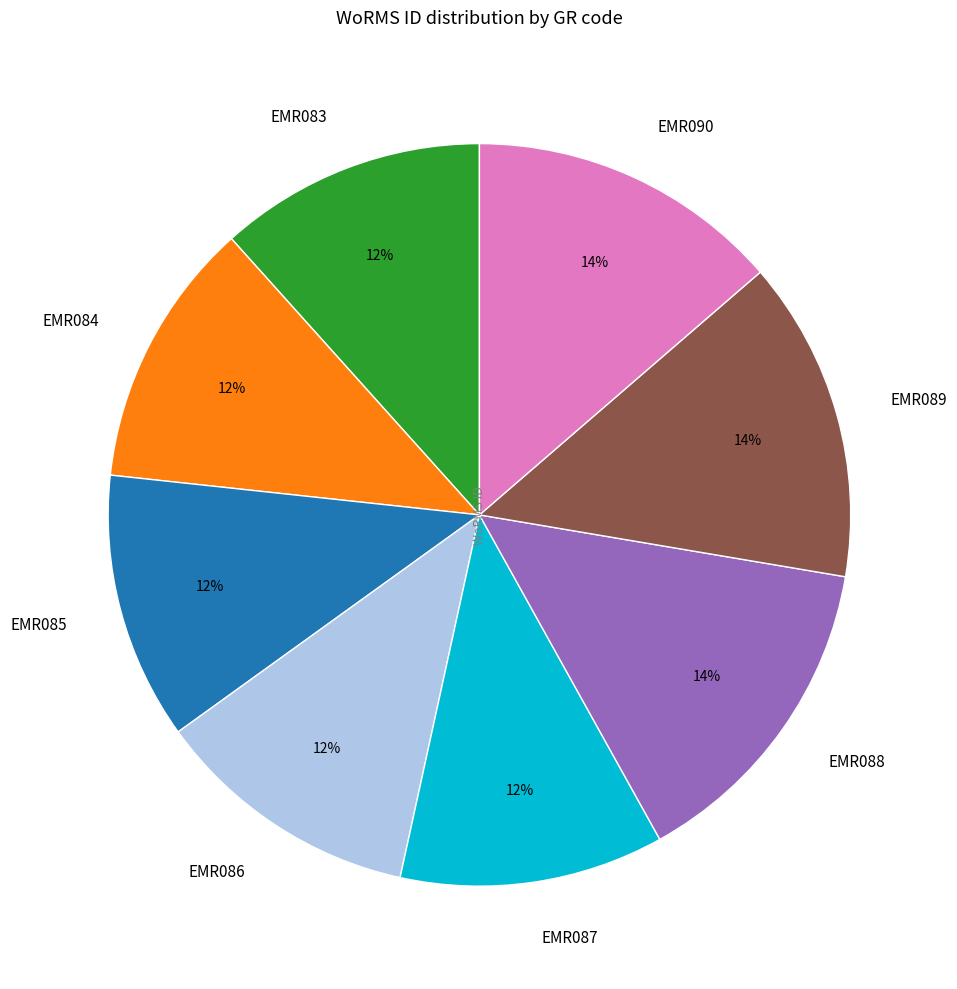

How many segments does this pie chart have?

8